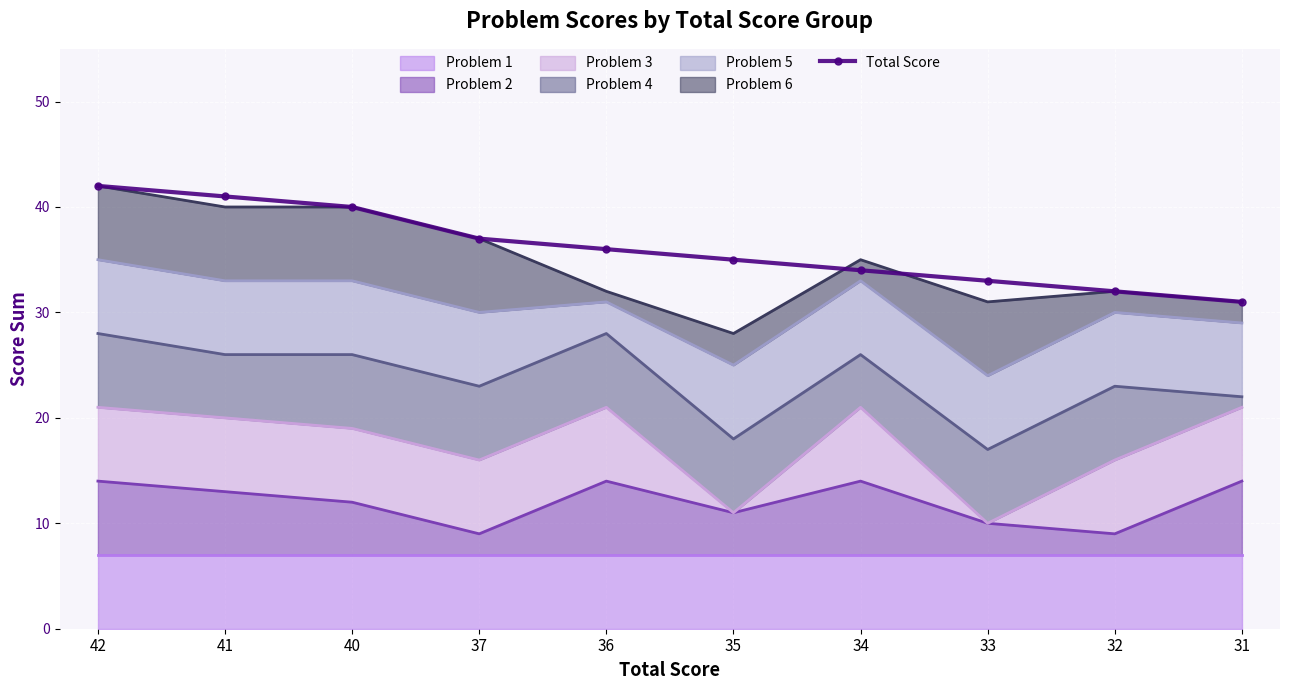

Between 37 and 34, which is larger?

37